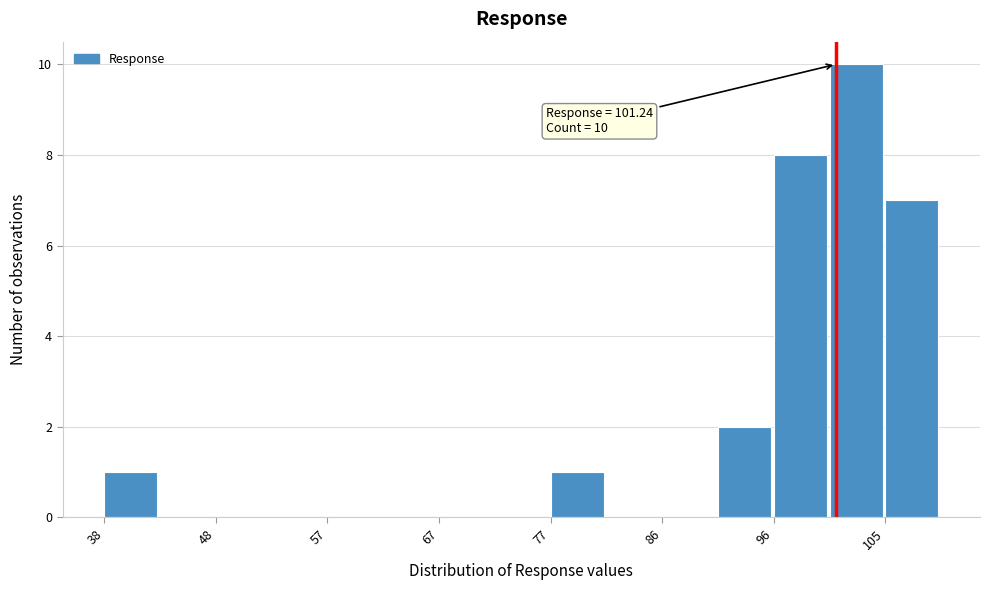

Over which range of the x-axis is the bar tallest?

101 to 105